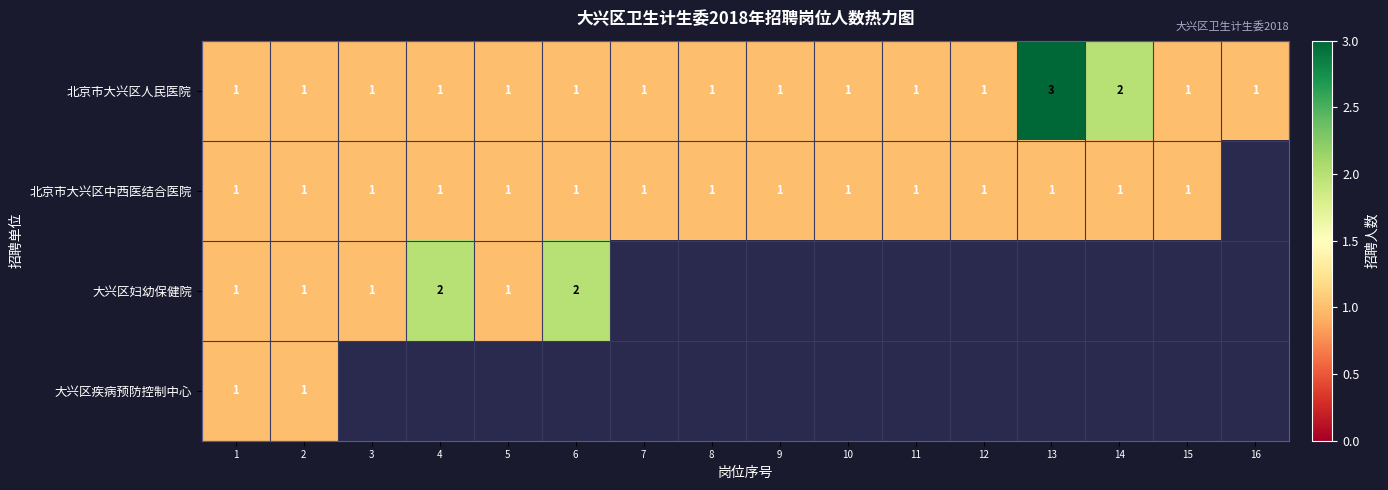

What is the maximum value for 北京市大兴区人民医院?

3